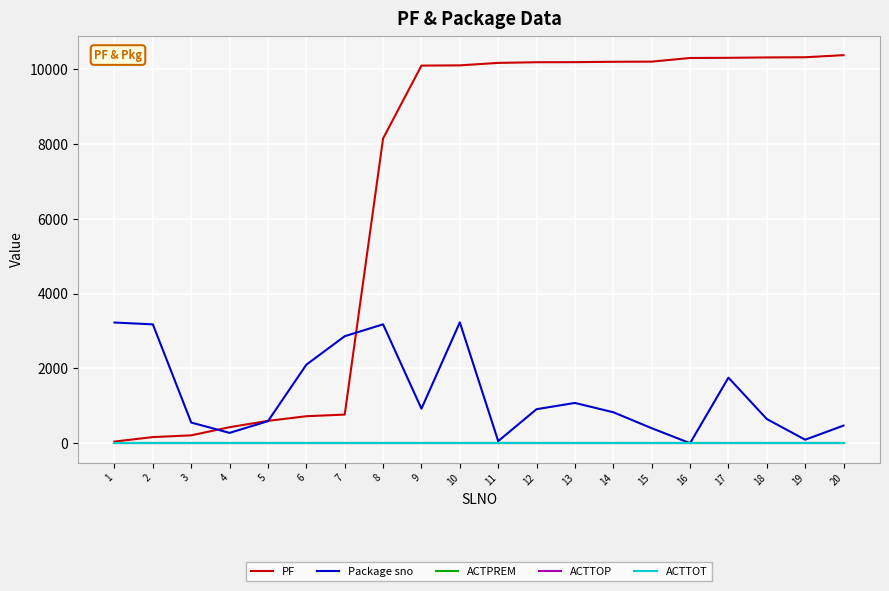

How many lines are shown in the chart?

5